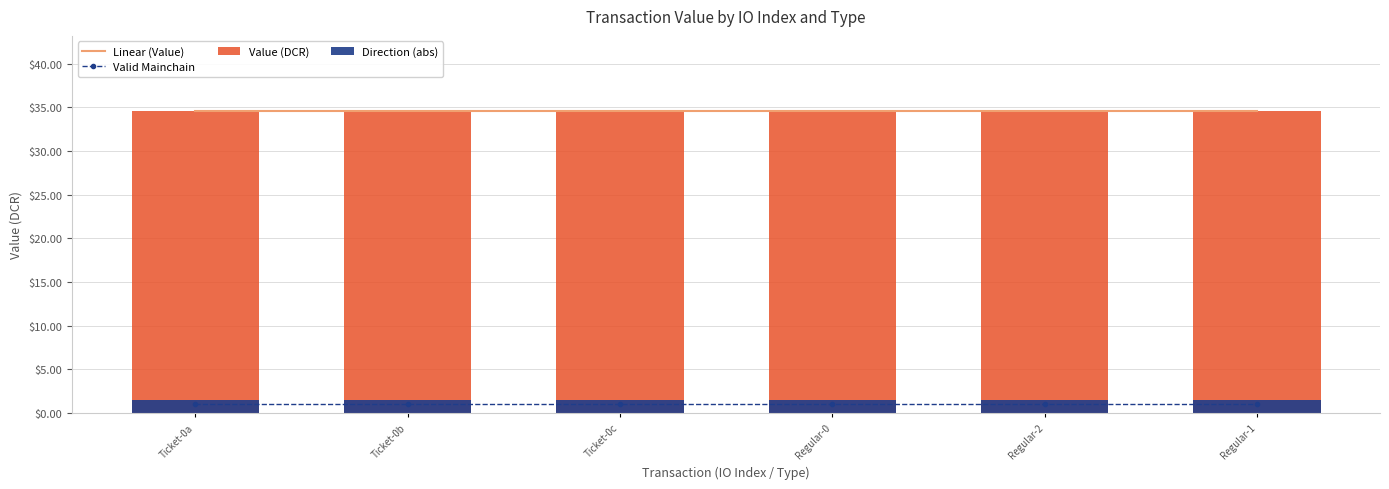

Which series changed the most between 0 and 2?

direction